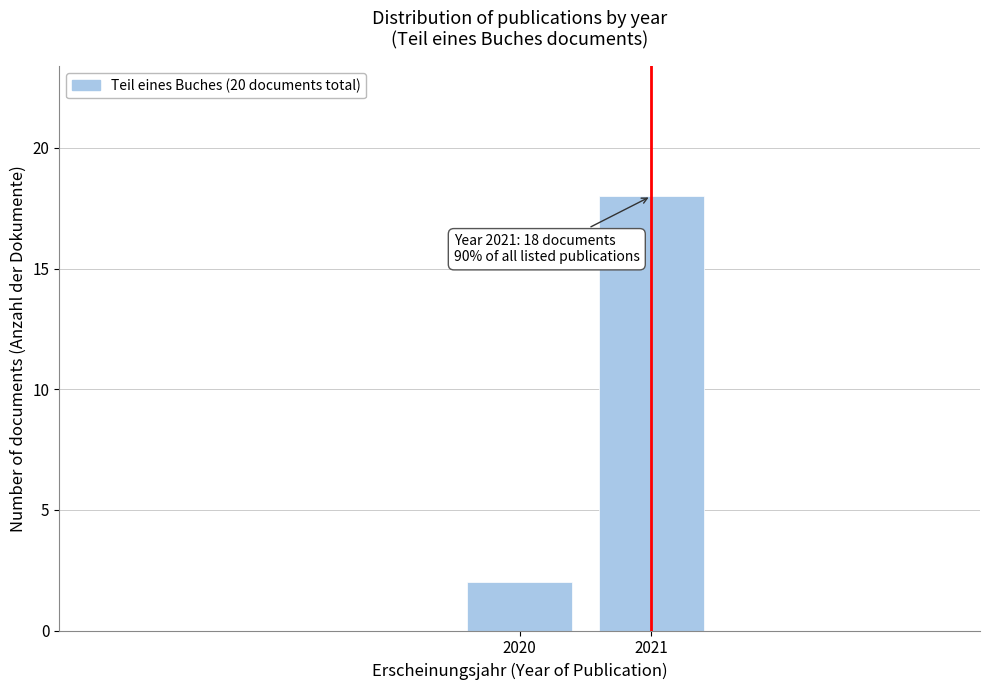

Reading right to left, extract all data points from this chart.

18	2